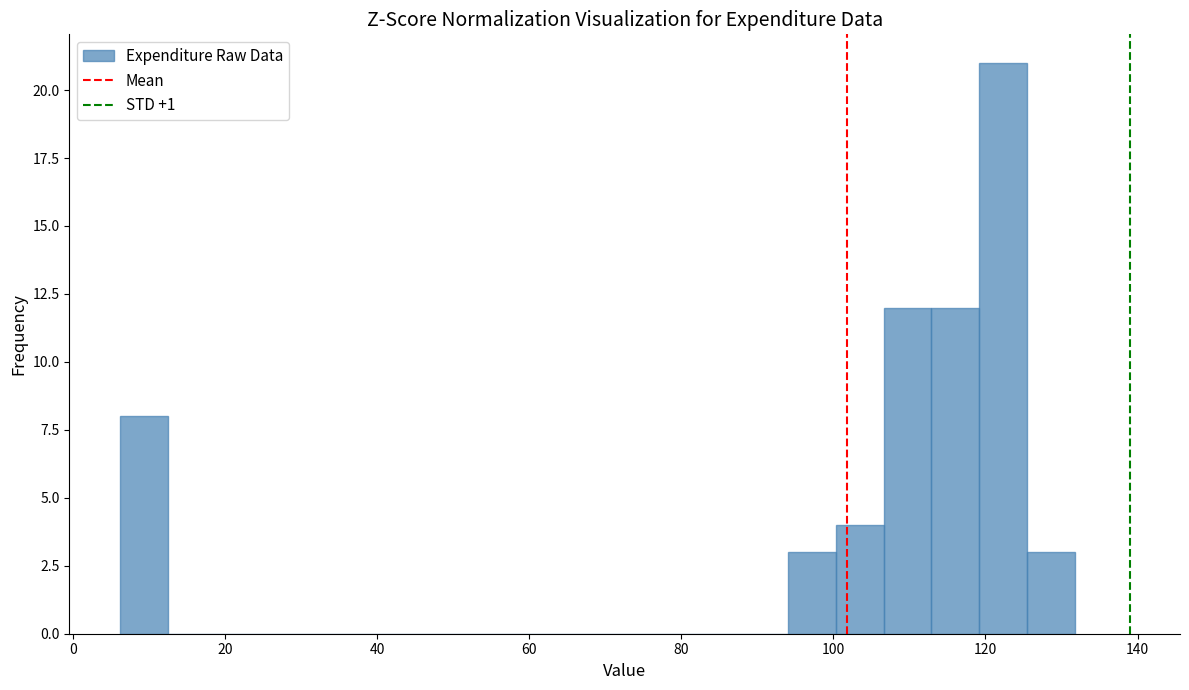

Read against the x-axis, roughly where is the centre of the tallest bar?

122